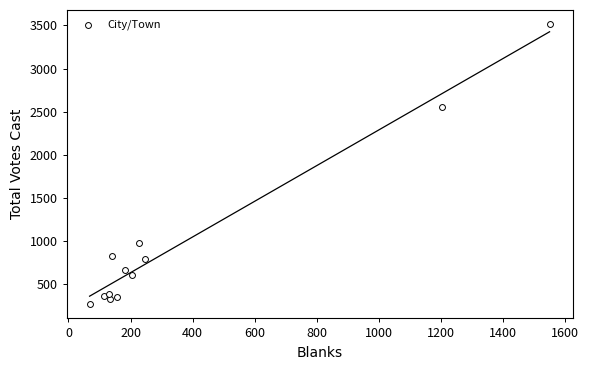

What Y value in the scatter plot is closest to 1892?

2555